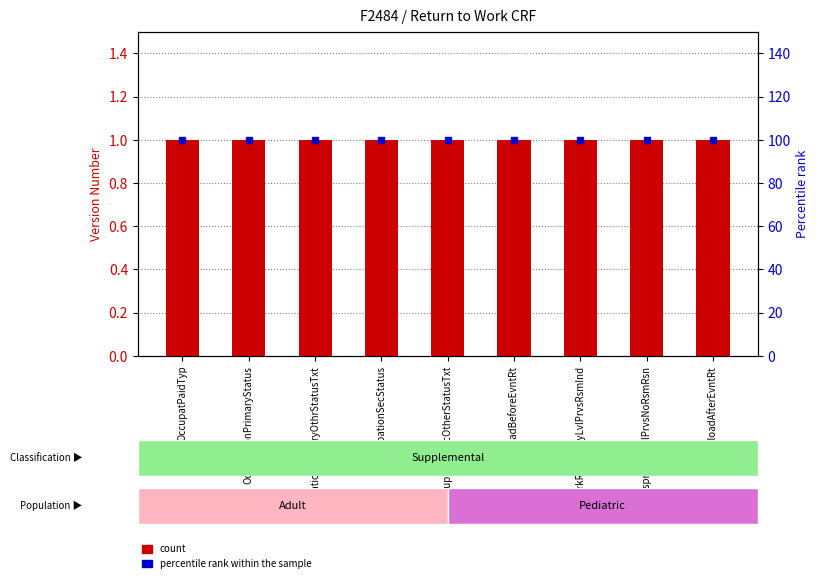

What is the lowest value of the count series?

1